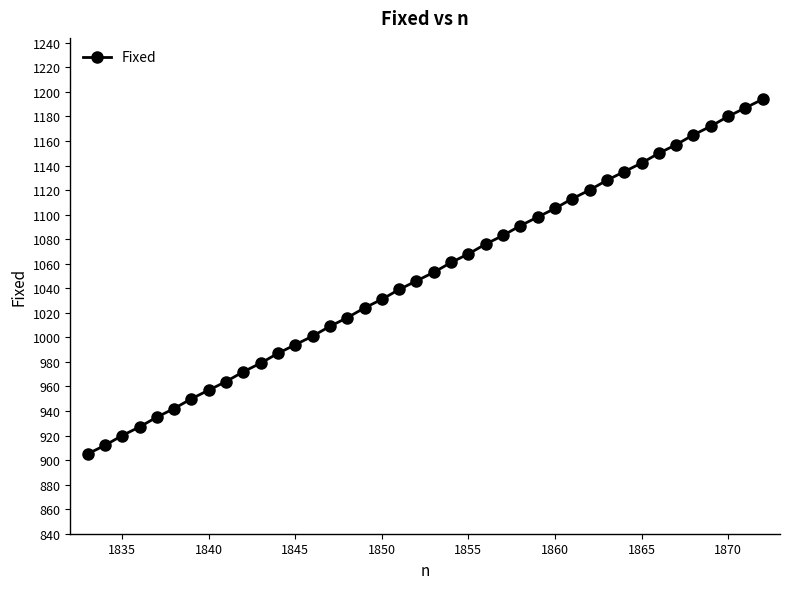

What is the value of the 1st point from the left?

905